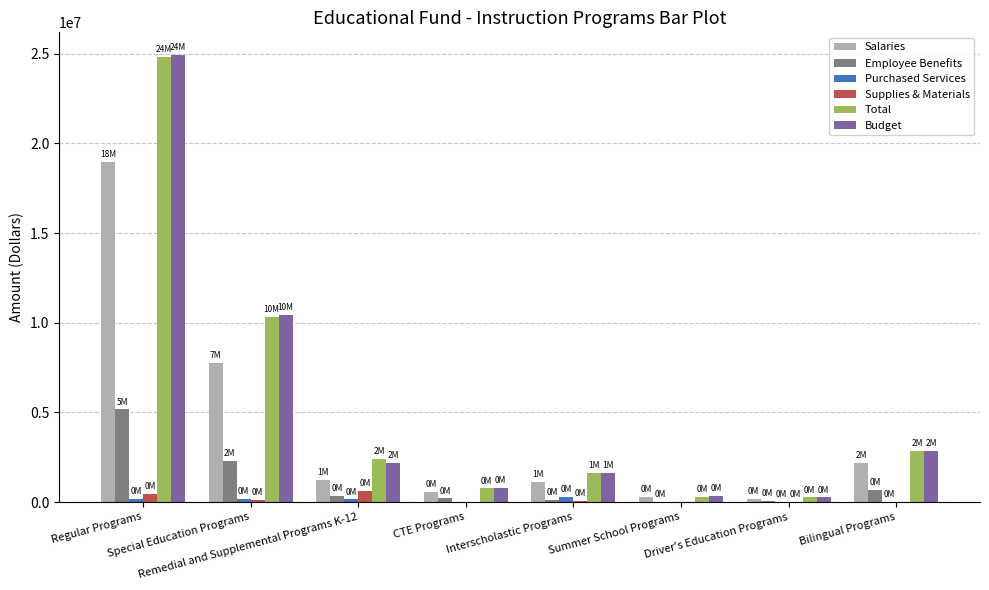

Which series has the widest spread of values?

Budget